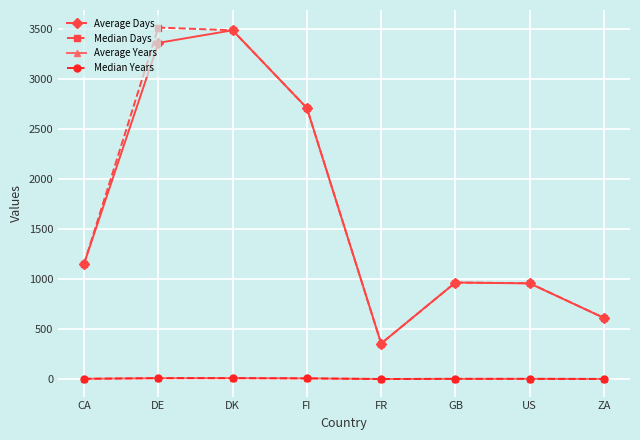

In Average Days, how many points are lower than both neighbors (excluding endpoints)?

1